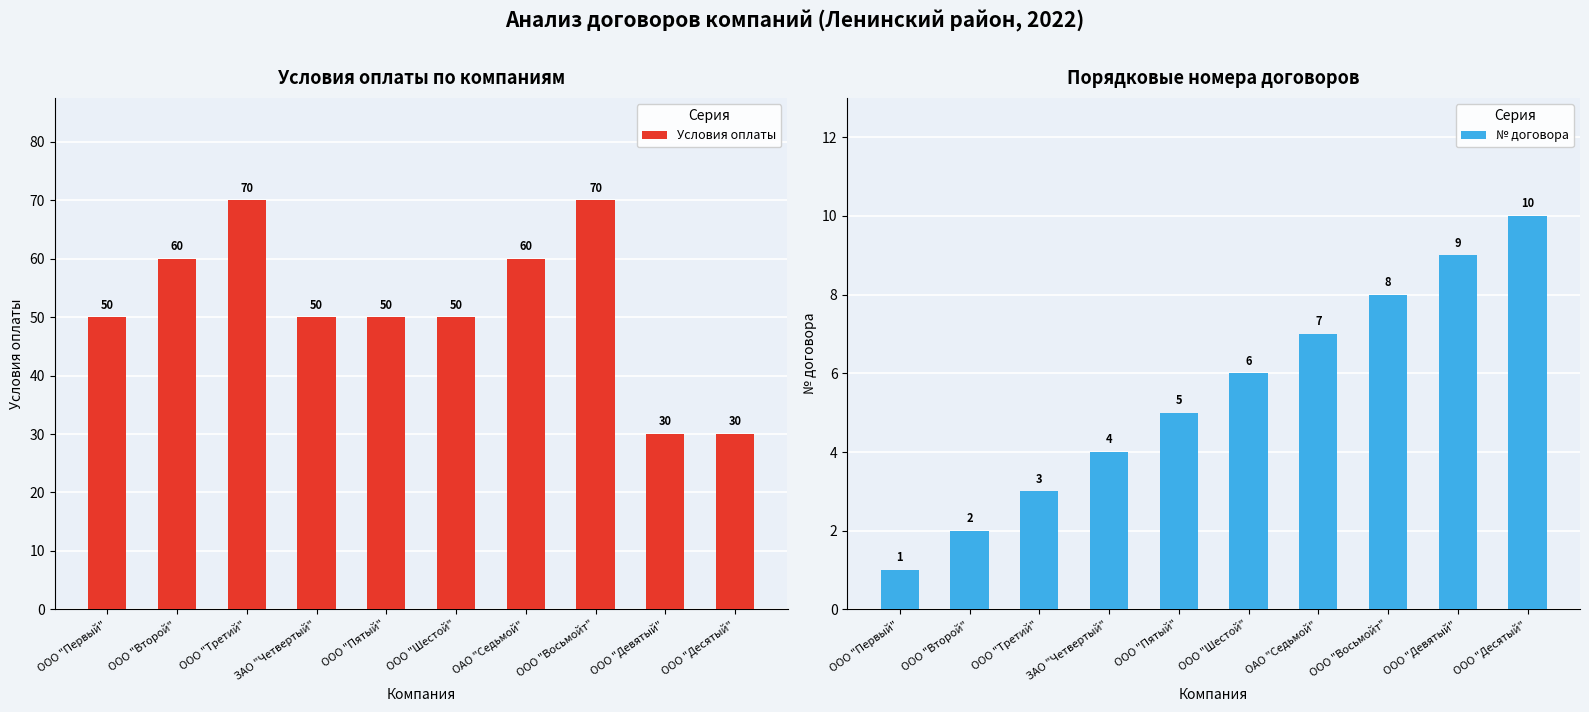

How many groups of bars are there?

10